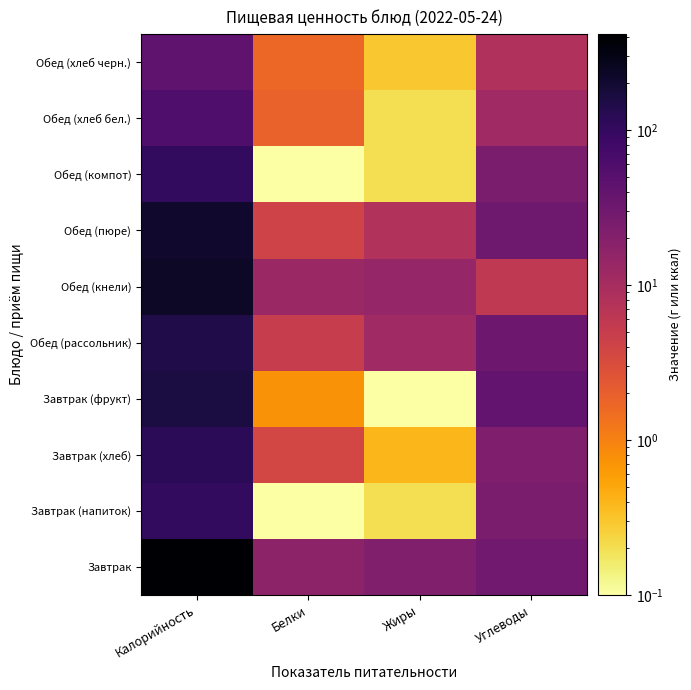

How many distinct data groups are displayed?

10